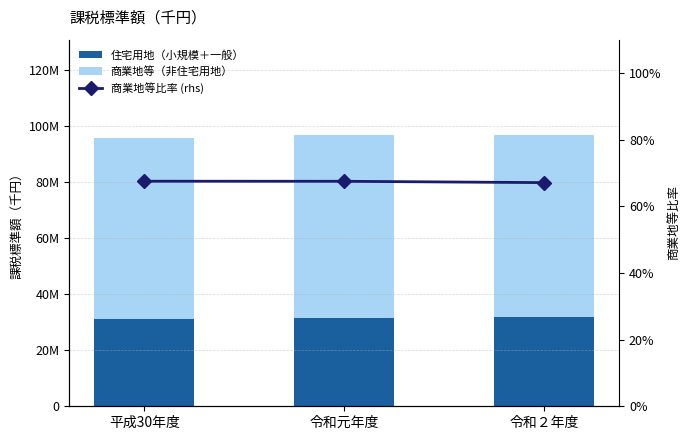

What are all the series names shown in the legend?

住宅用地（小規模＋一般）, 商業地等（非住宅用地）, 商業地等比率 (rhs)